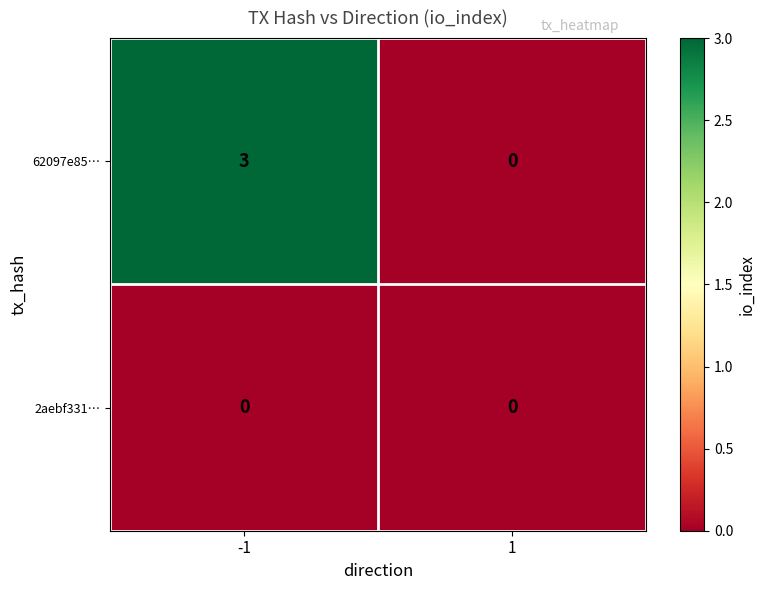

Which series has the largest total across all categories?

62097e85…